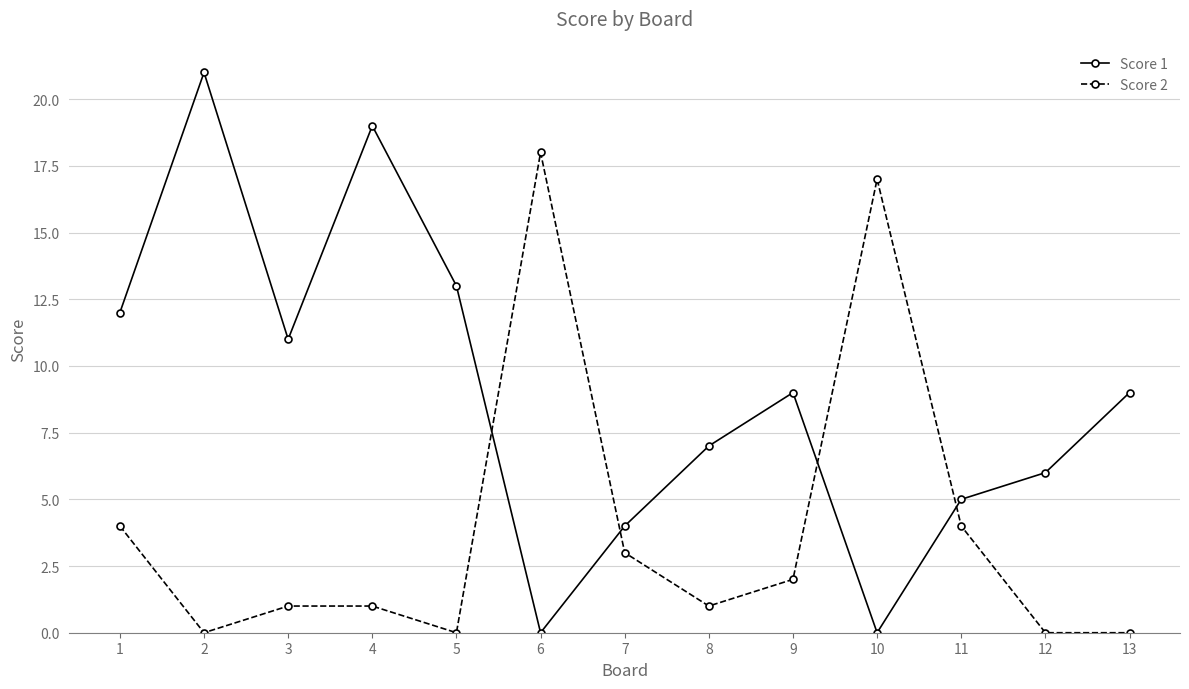

What is the average value of the Score 1 series?

9